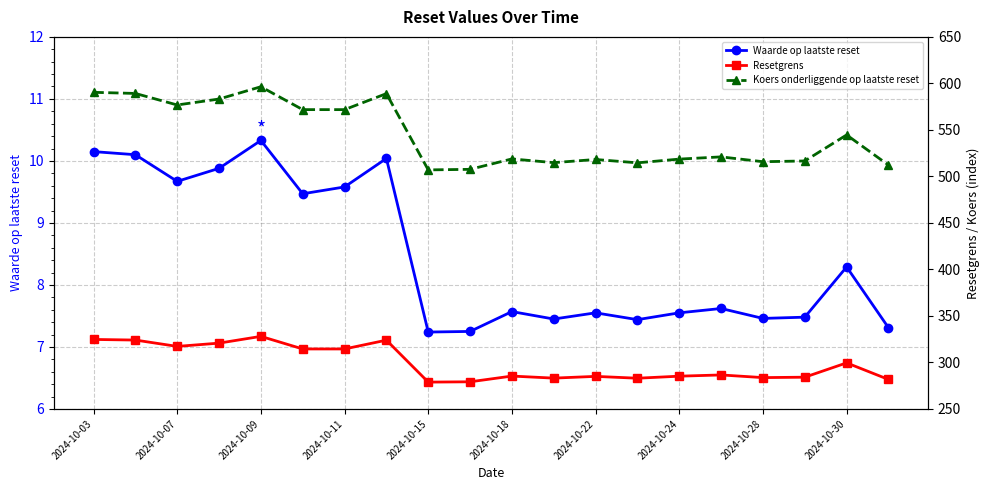

True or false: Waarde op laatste reset has more than 2 interior local peaks.

True